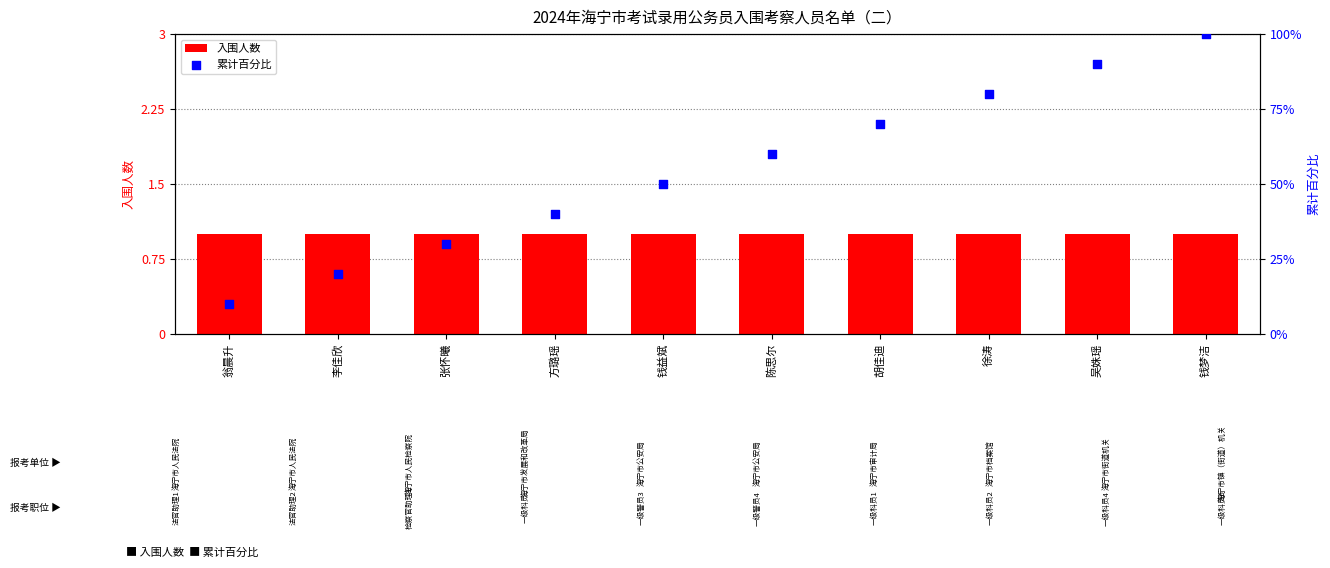

Which series reaches the maximum Y coordinate?

累计百分比